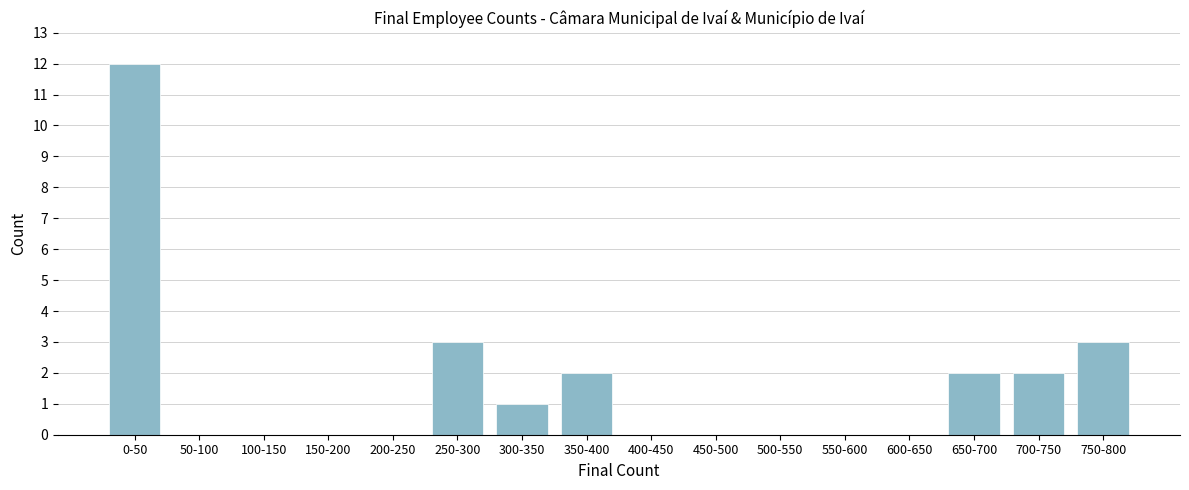

Reading right to left, list all the values displayed in this chart.

750-800=3	700-750=2	650-700=2	600-650=0	550-600=0	500-550=0	450-500=0	400-450=0	350-400=2	300-350=1	250-300=3	200-250=0	150-200=0	100-150=0	50-100=0	0-50=12